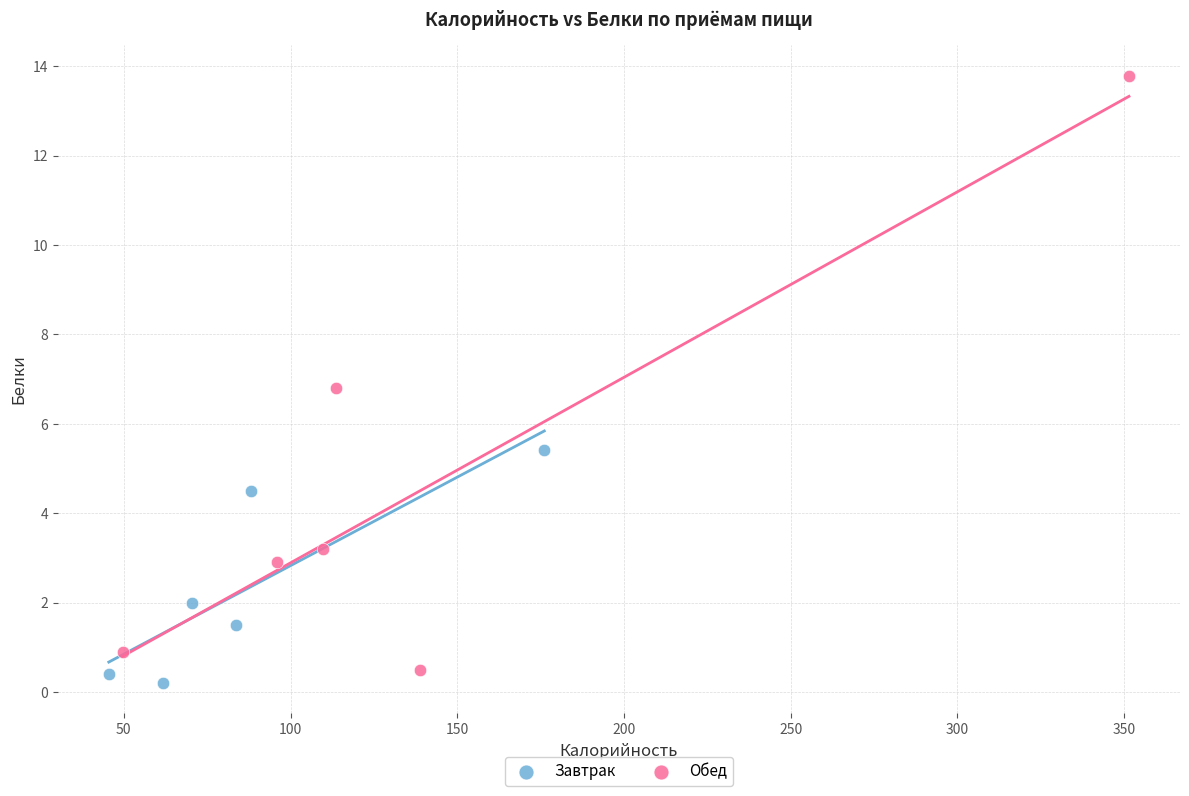

Which series contains the highest Y value?

Обед